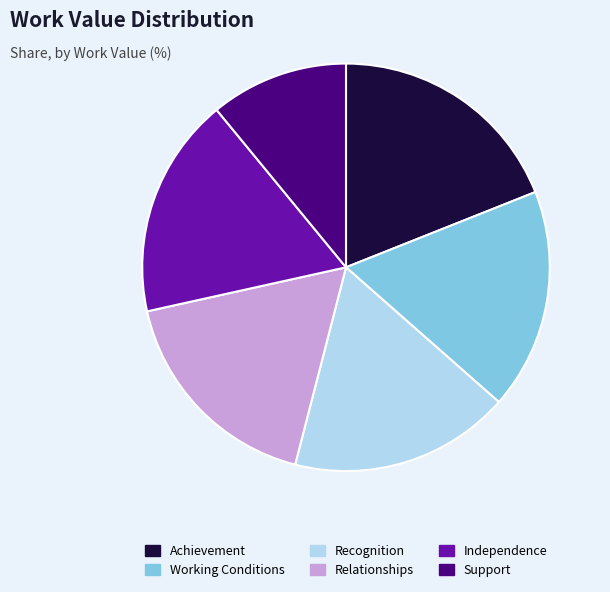

Between Support and Working Conditions, which is larger?

Working Conditions